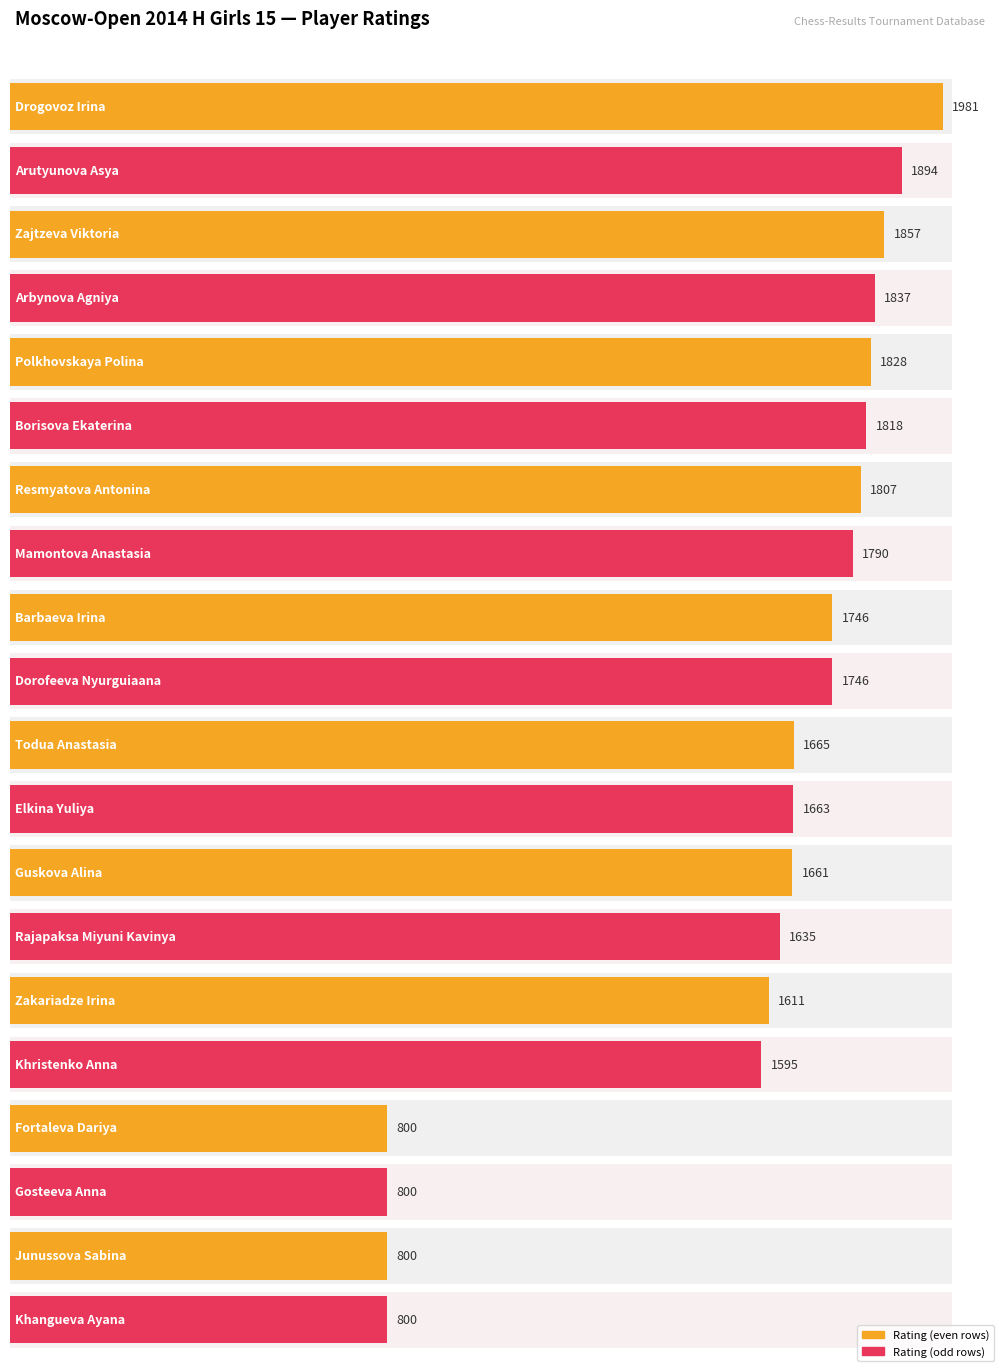

What is the difference between the values at Borisova Ekaterina and Zajtzeva Viktoria?

39